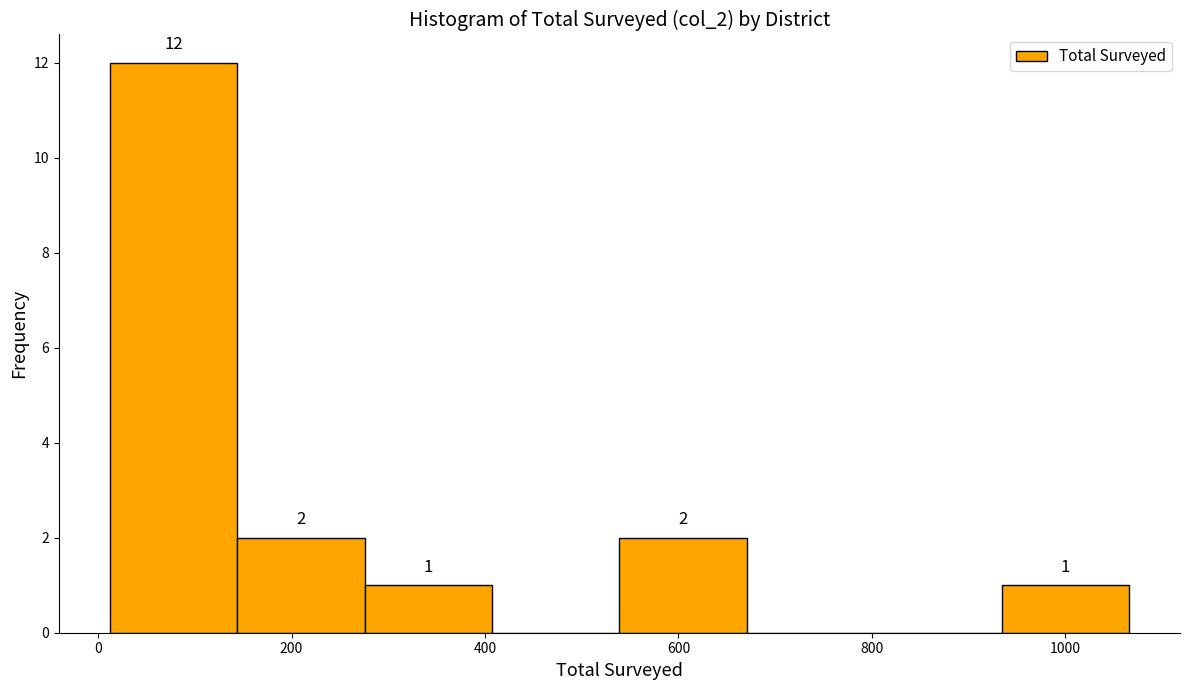

Over which range of the x-axis is the bar tallest?

20 to 140